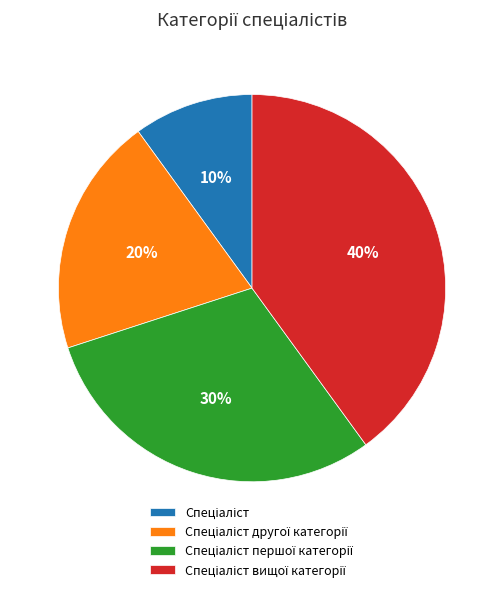

How many slices are in this pie chart?

4